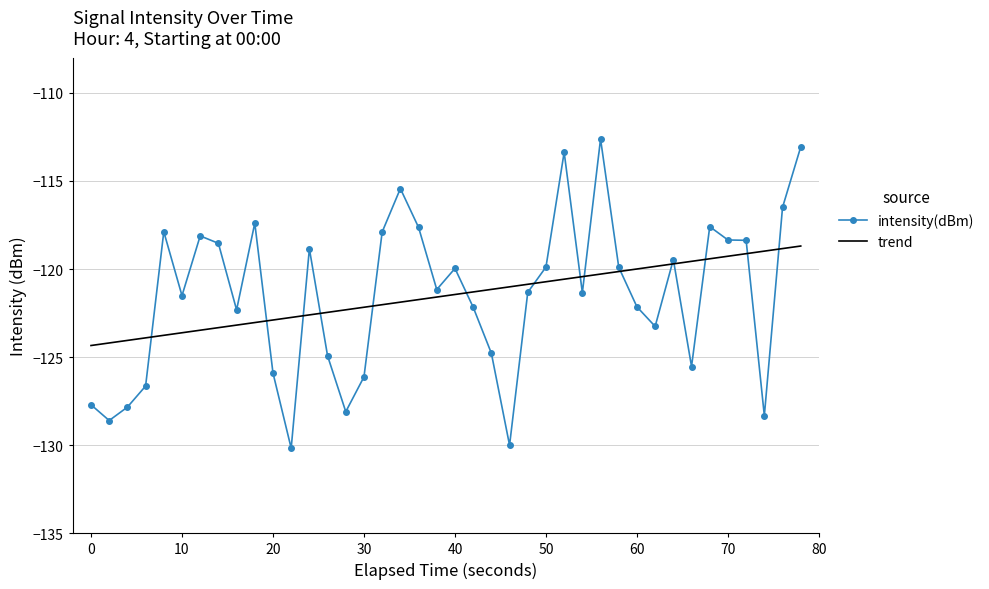

What is the average value?

-121.5